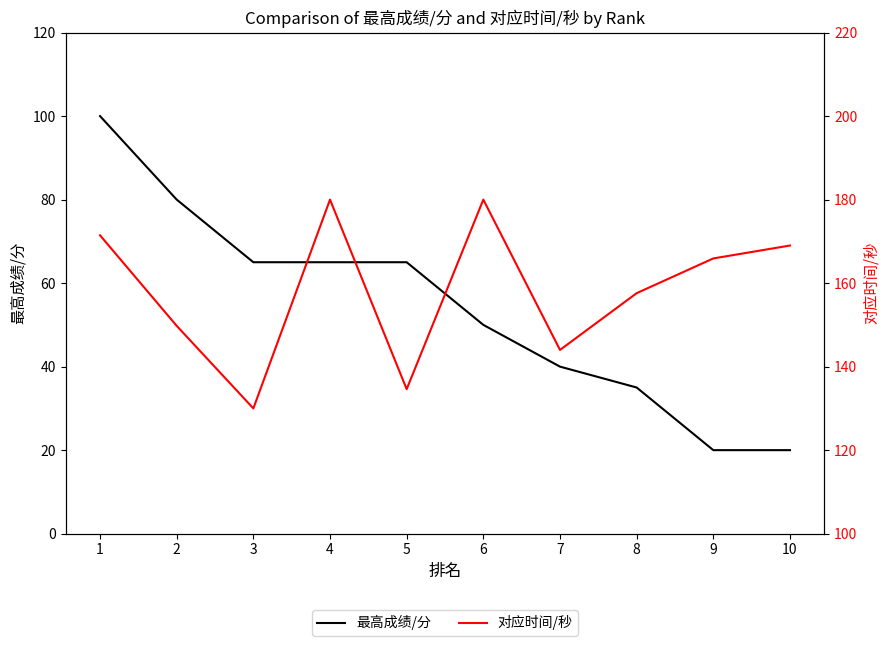

How many values in the 对应时间/秒 series are below 165?

5